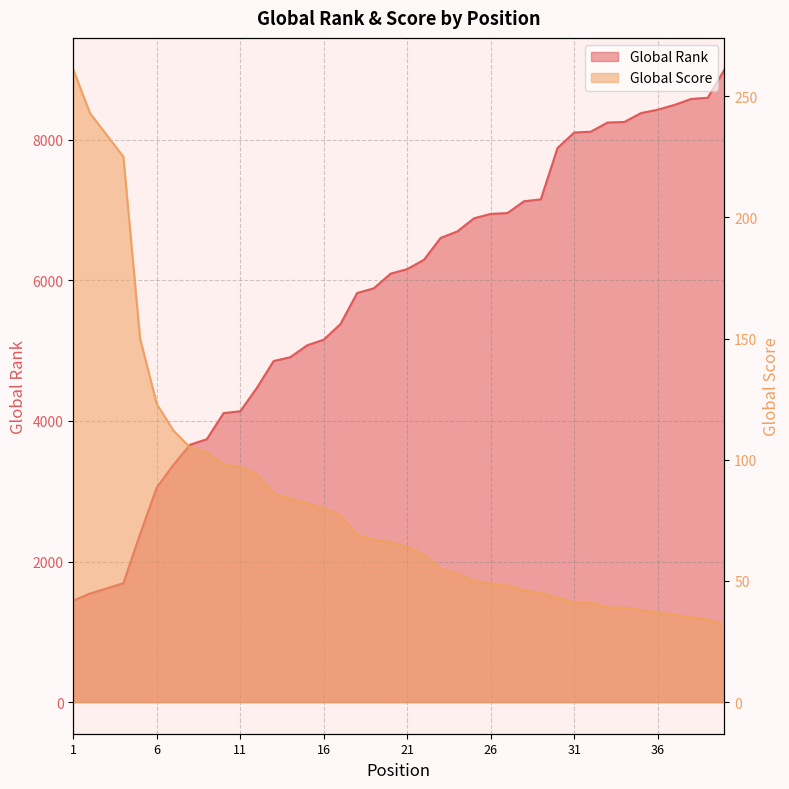

What is the highest value of the Global Rank series?

9001